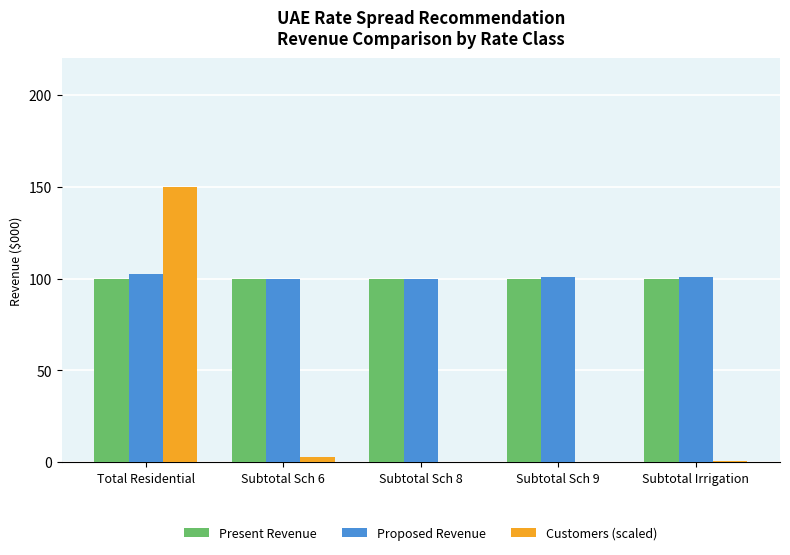

At which category is the sum across all series the highest?

Total Residential